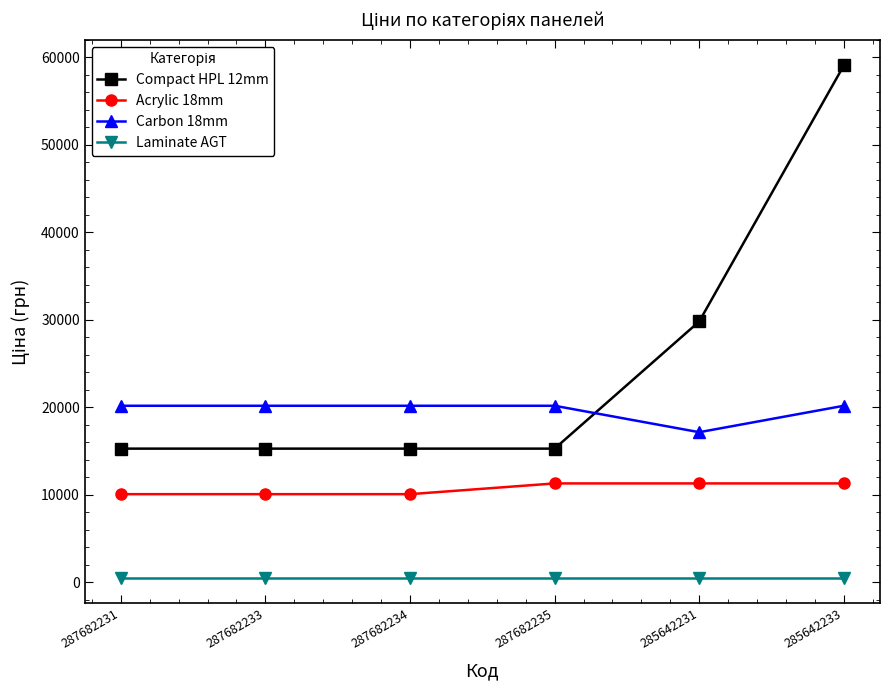

At 287682234, list the series in order from largest to smallest.

Carbon 18mm, Compact HPL 12mm, Acrylic 18mm, Laminate AGT